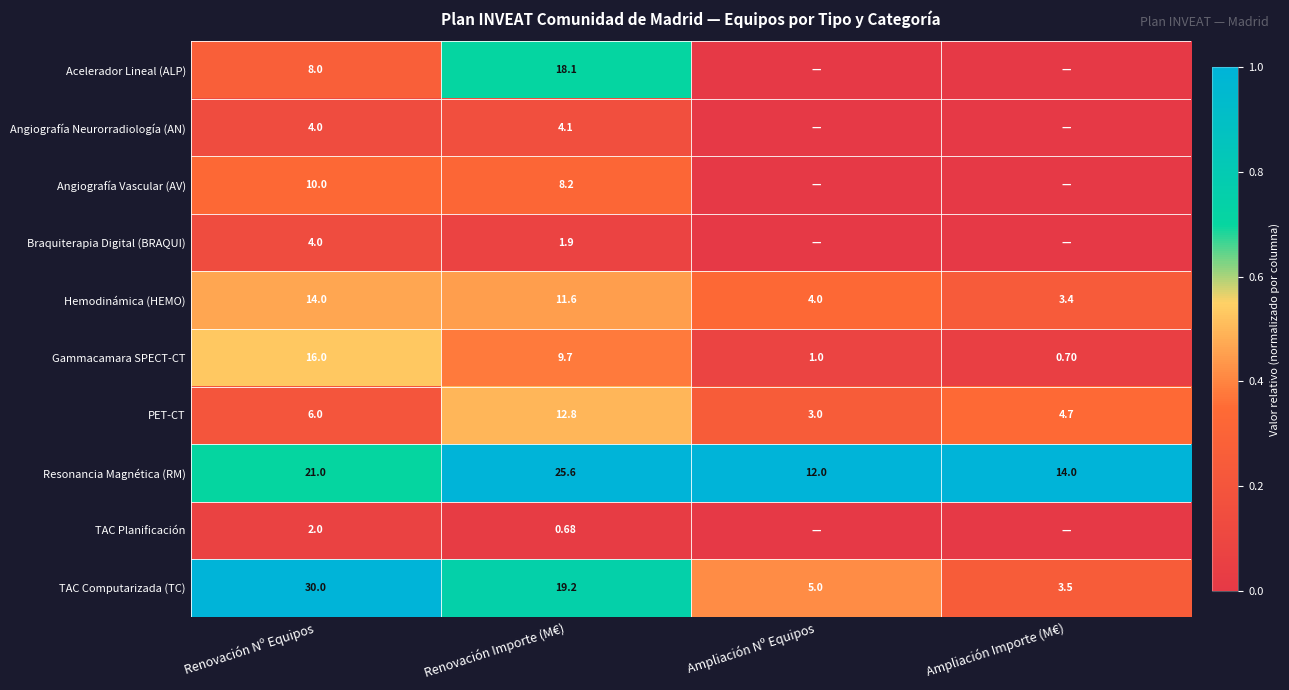

Where is Hemodinámica (HEMO) nearest to the value 8?

Renovación Importe (M€)